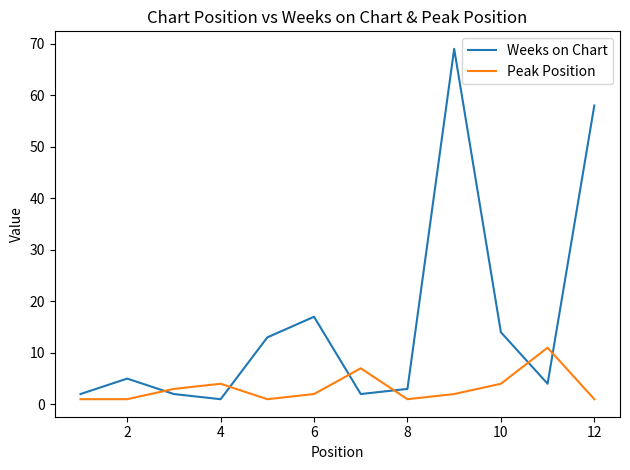

Which series has the largest total across all categories?

Weeks on Chart